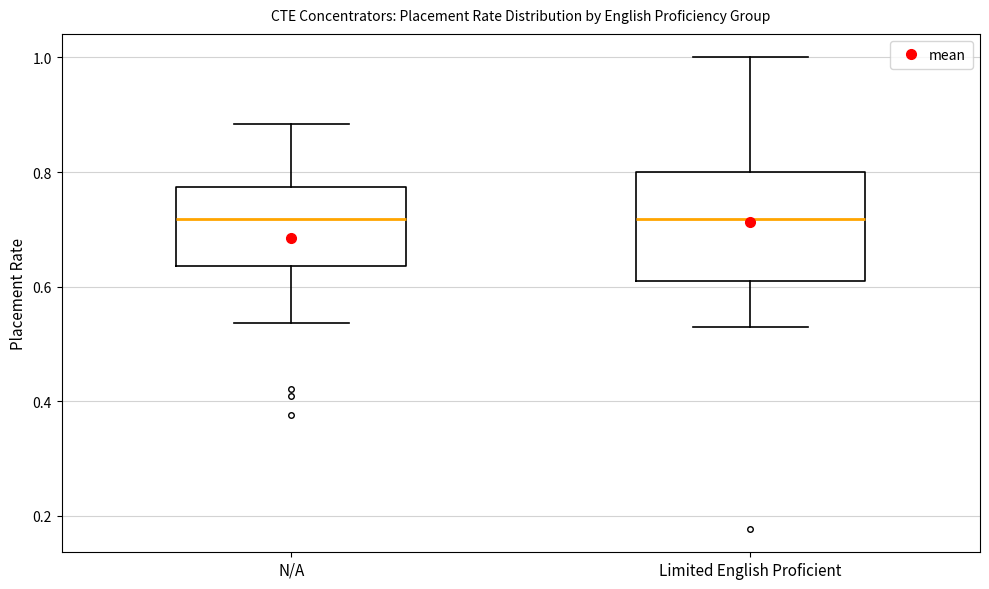

Reading left to right, transcribe this box plot: for each box, give where its median line is, the range the box spans, and where its two whiskers end, as read against the y-axis. The values are not printed on the chart, so give them approximately, as read against the axis.

N/A: median 0.72, box 0.64 to 0.78, whiskers 0.54 to 0.88
Limited English Proficient: median 0.72, box 0.60 to 0.80, whiskers 0.54 to 1.00